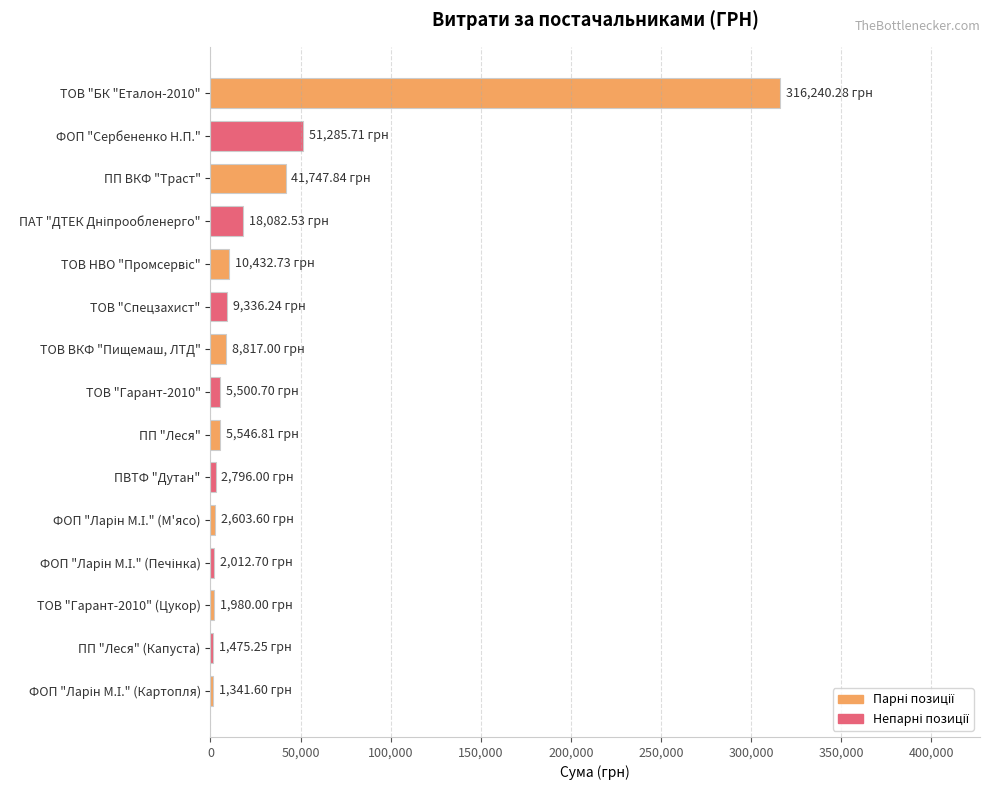

What is the sum of all values?

479199.0